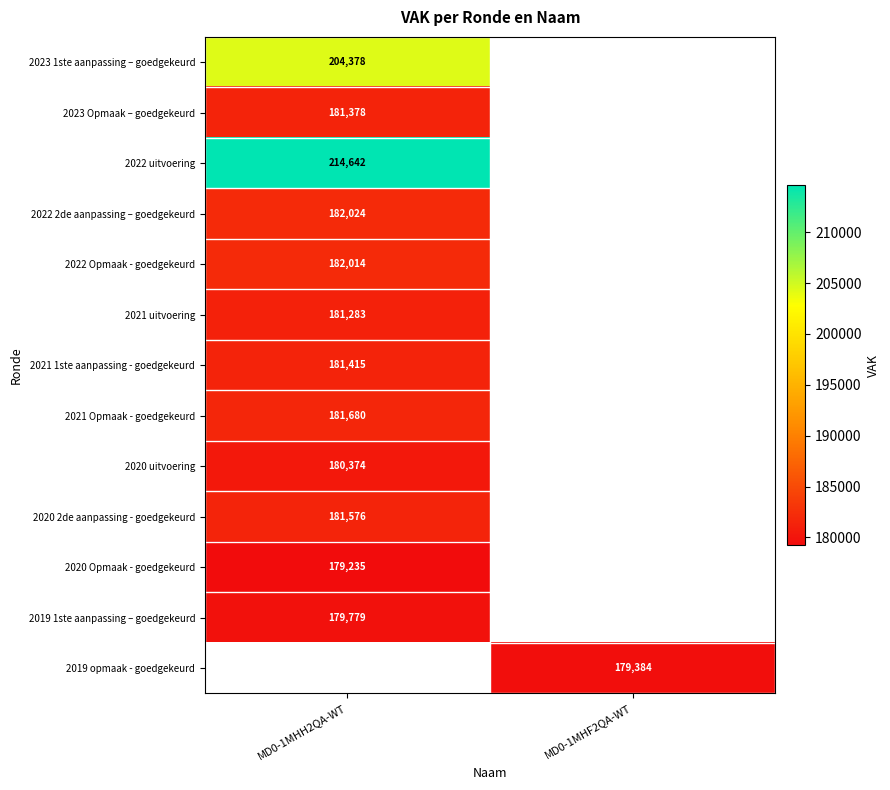

True or false: 2023 Opmaak – goedgekeurd has a value of 181378 at MD0-1MHH2QA-WT.

True